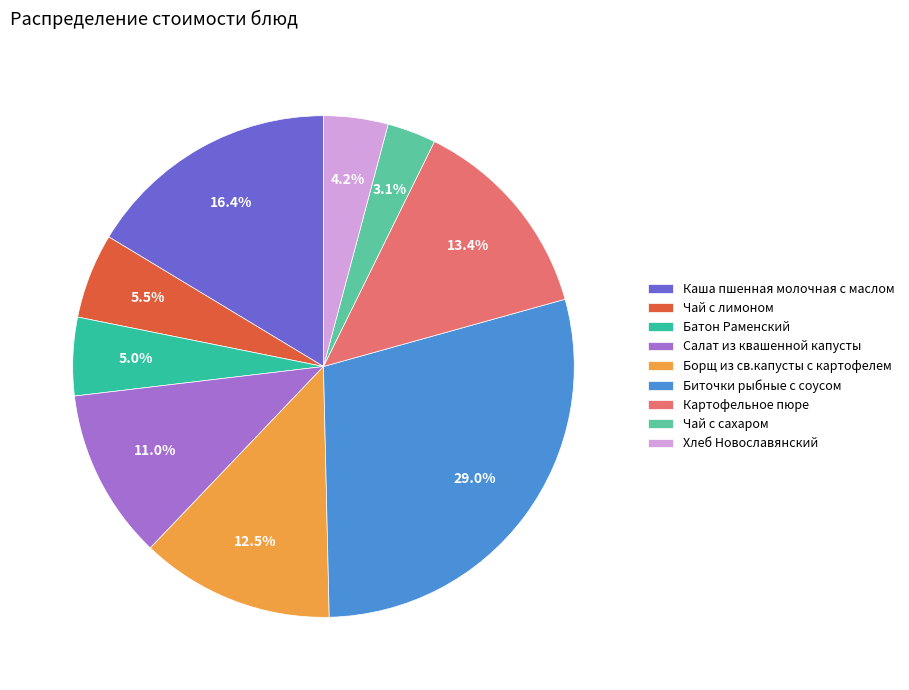

What is the ratio of the value at Чай с сахаром to the value at Батон Раменский?

0.6